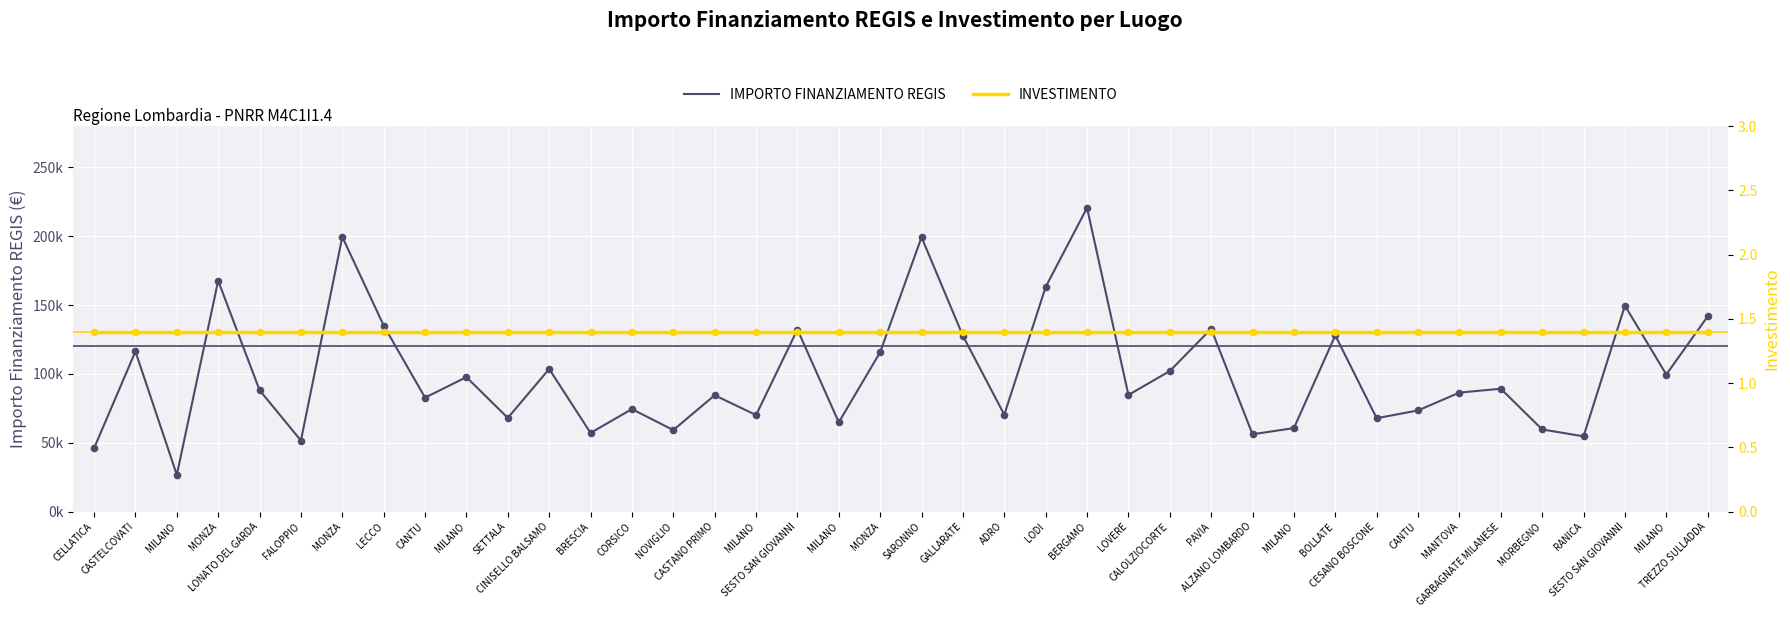

Which series has the largest Y range (max minus min)?

IMPORTO FINANZIAMENTO REGIS